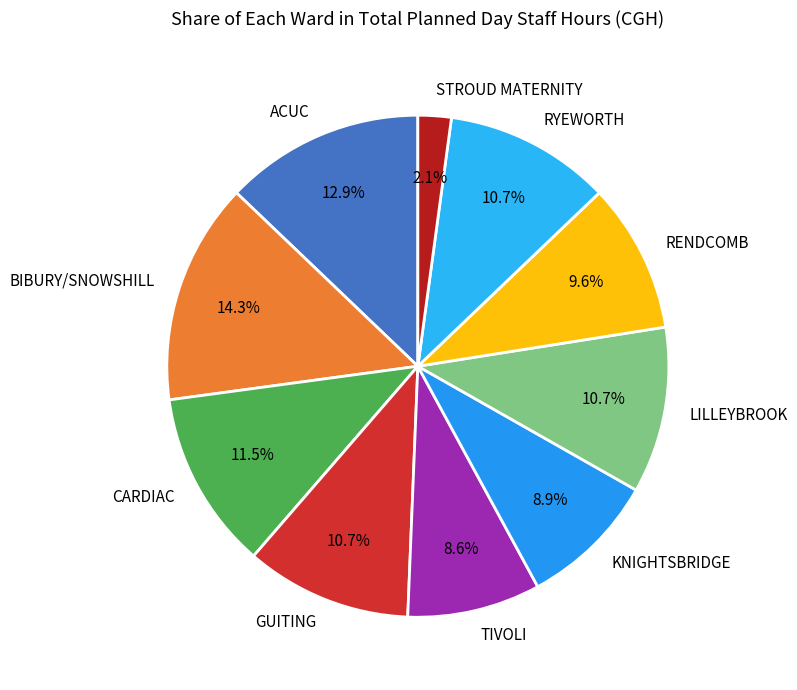

Which category has the smallest portion of the pie?

STROUD MATERNITY